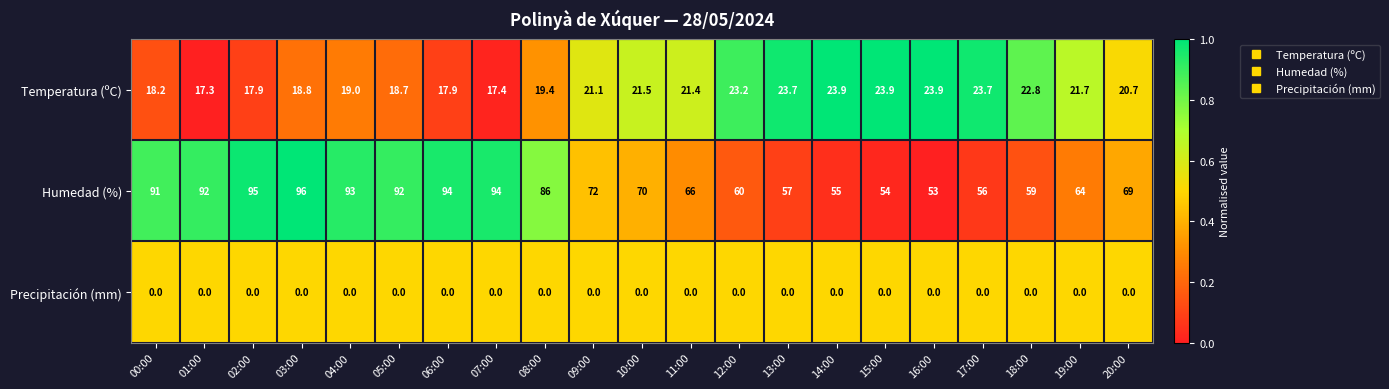

What is the total value across all series at 03:00?

114.8